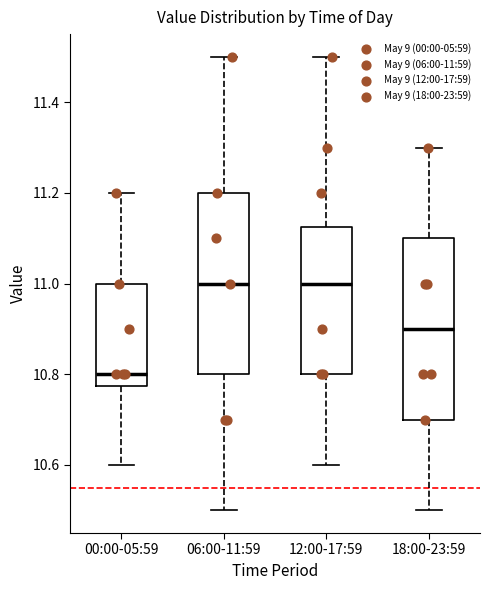

Reading left to right, transcribe this box plot: for each box, give where its median line is, the range the box spans, and where its two whiskers end, as read against the y-axis. The values are not printed on the chart, so give them approximately, as read against the axis.

00:00-05:59: median 10.80, box 10.78 to 11.00, whiskers 10.60 to 11.20
06:00-11:59: median 11.00, box 10.80 to 11.20, whiskers 10.50 to 11.50
12:00-17:59: median 11.00, box 10.80 to 11.12, whiskers 10.60 to 11.50
18:00-23:59: median 10.90, box 10.70 to 11.10, whiskers 10.50 to 11.30